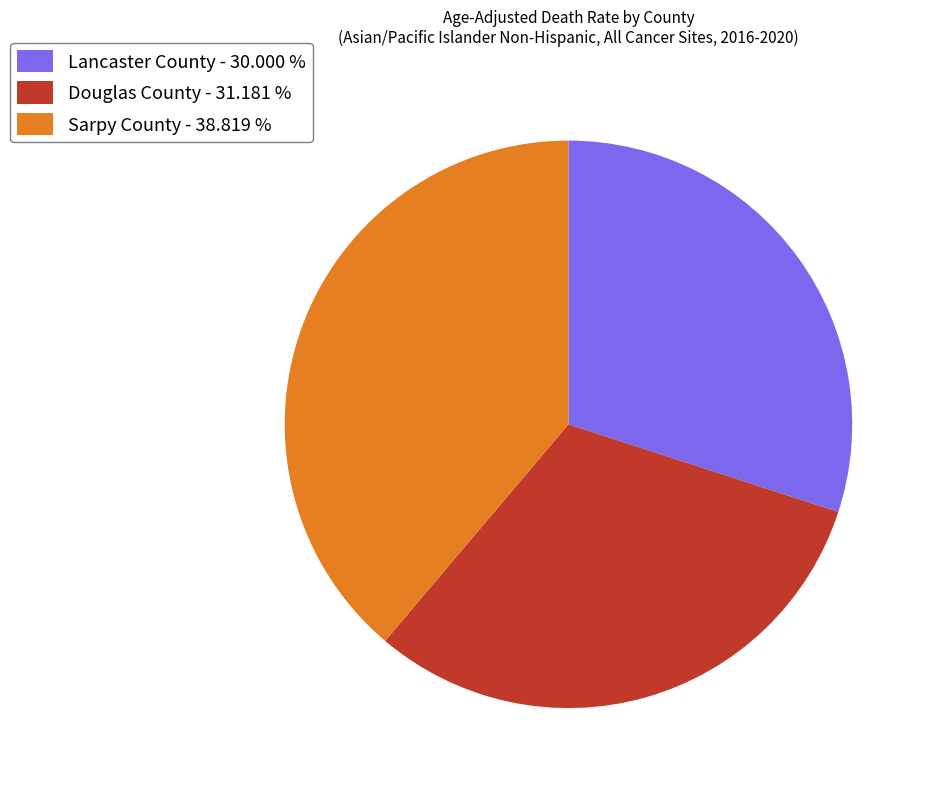

Is there any slice that represents more than half of the pie?

No